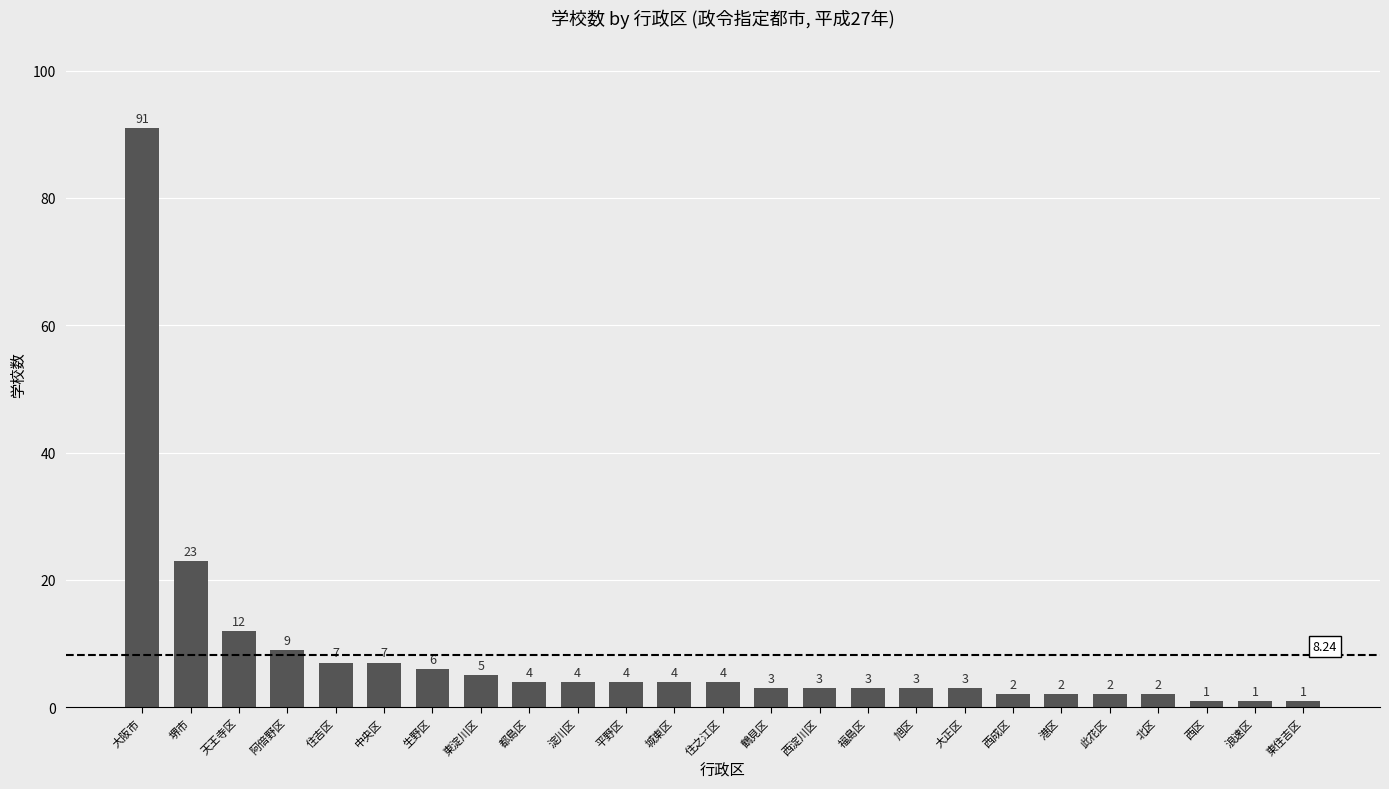

The value at 西区 is 1. True or false?

True